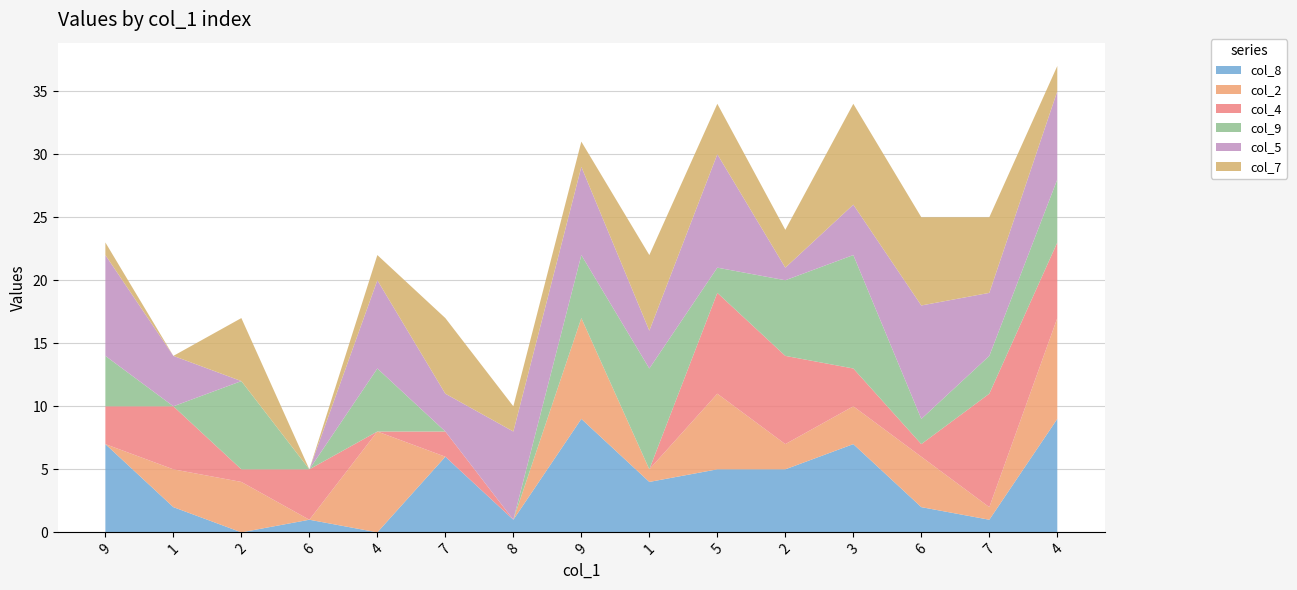

Reading left to right, transcribe all the data shown in this chart.

col_8: 9=7	1=2	2=0	6=1	4=0	7=6	8=1	9=9	1=4	5=5	2=5	3=7	6=2	7=1	4=9
col_2: 9=0	1=3	2=4	6=0	4=8	7=0	8=0	9=8	1=1	5=6	2=2	3=3	6=4	7=1	4=8
col_4: 9=3	1=5	2=1	6=4	4=0	7=2	8=0	9=0	1=0	5=8	2=7	3=3	6=1	7=9	4=6
col_9: 9=4	1=0	2=7	6=0	4=5	7=0	8=0	9=5	1=8	5=2	2=6	3=9	6=2	7=3	4=5
col_5: 9=8	1=4	2=0	6=0	4=7	7=3	8=7	9=7	1=3	5=9	2=1	3=4	6=9	7=5	4=7
col_7: 9=1	1=0	2=5	6=0	4=2	7=6	8=2	9=2	1=6	5=4	2=3	3=8	6=7	7=6	4=2